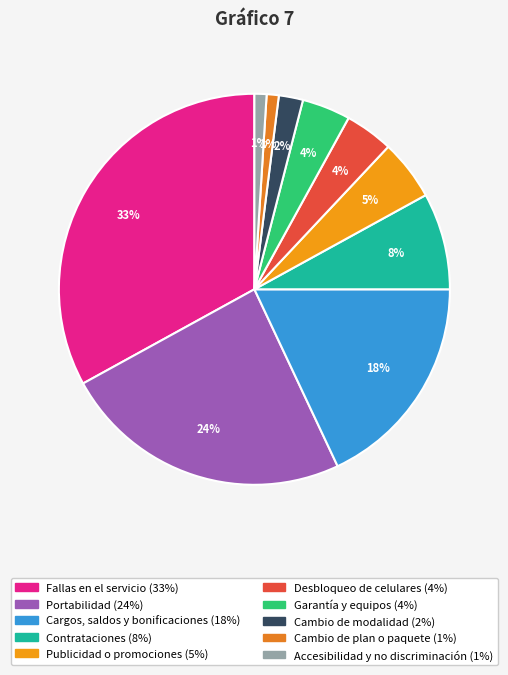

To the nearest percent, what is the combined percentage of Desbloqueo de celulares and Publicidad o promociones?

9%